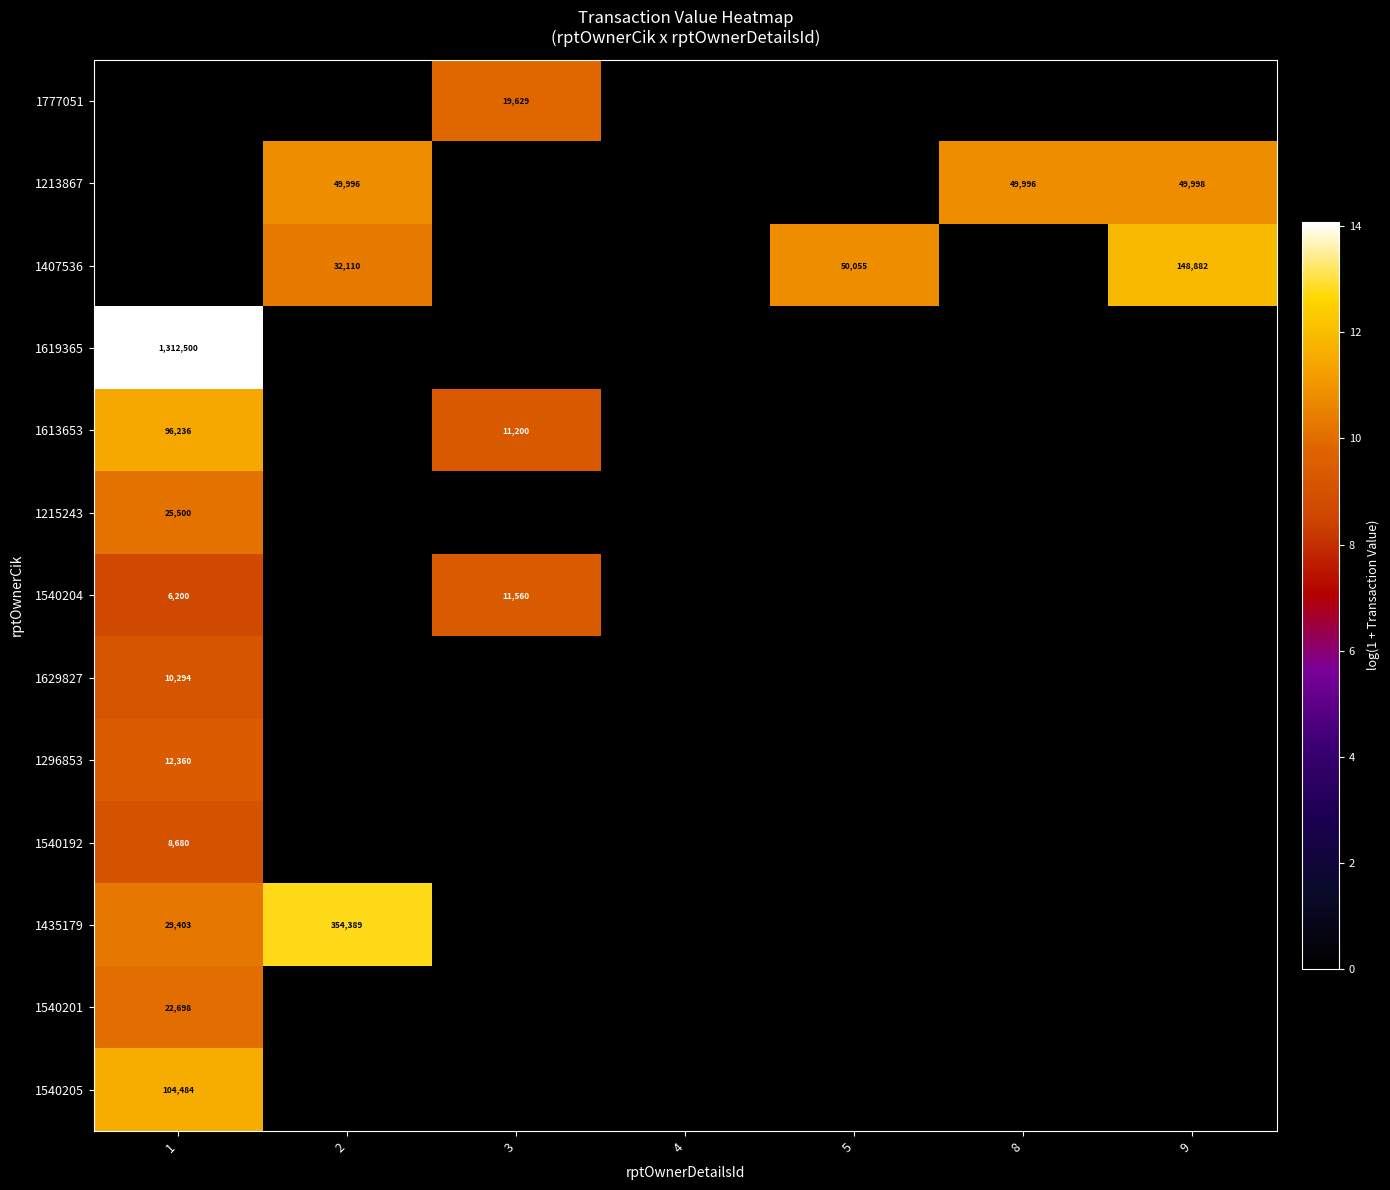

The value of 1540204 at 3 is 19953. True or false?

False